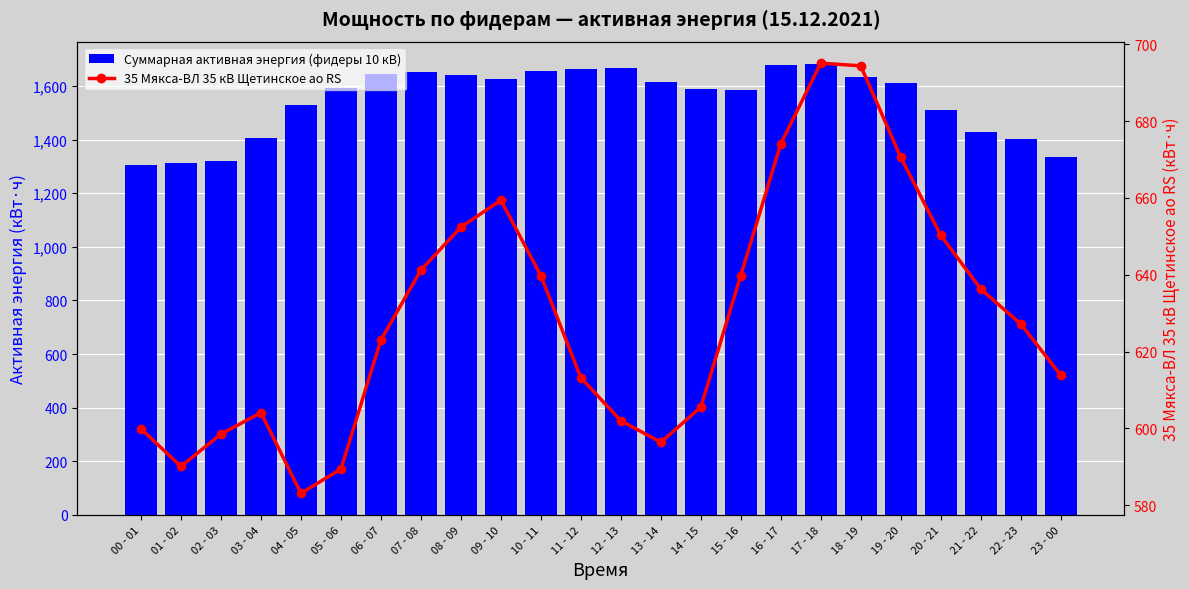

Which category has the highest value across all series?

17 - 18